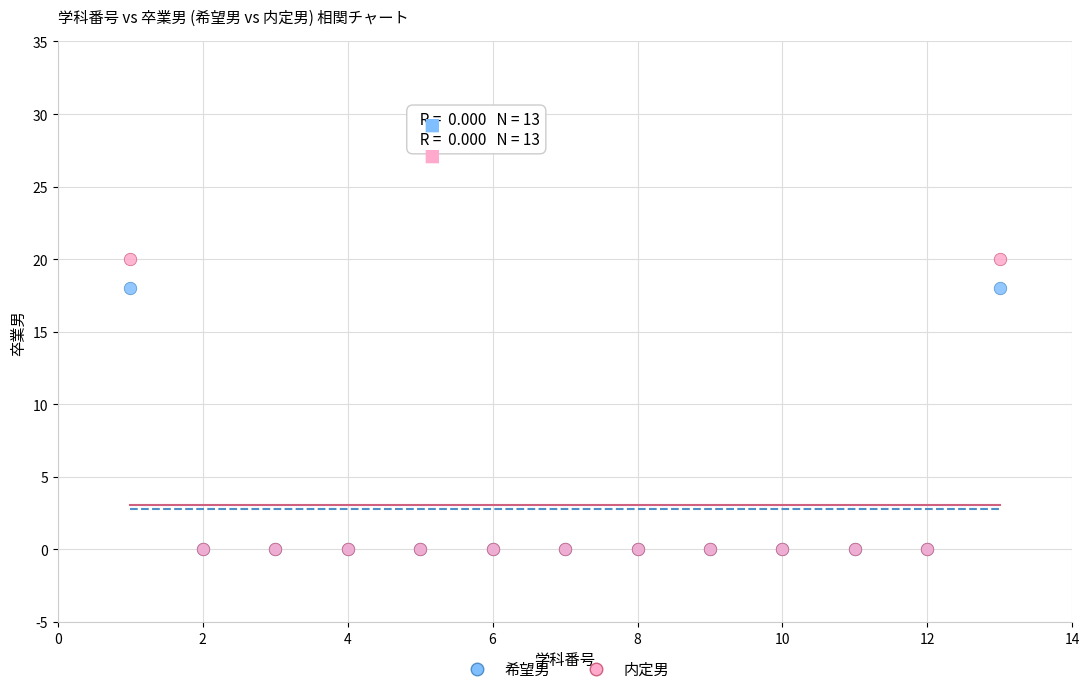

Which series has the largest Y range (max minus min)?

内定男